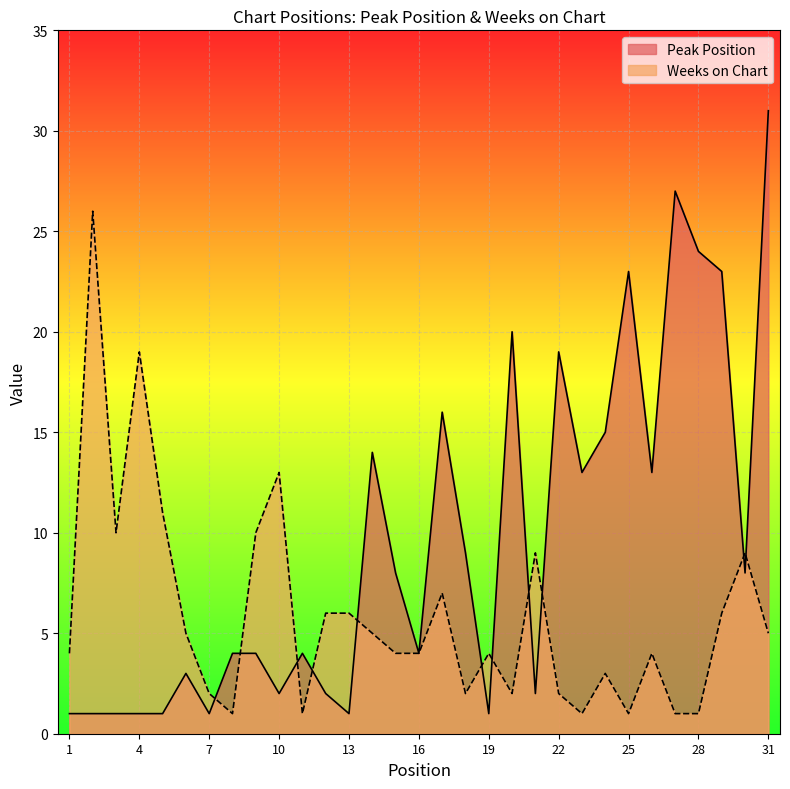

At how many categories does at least one series exceed 29?

1